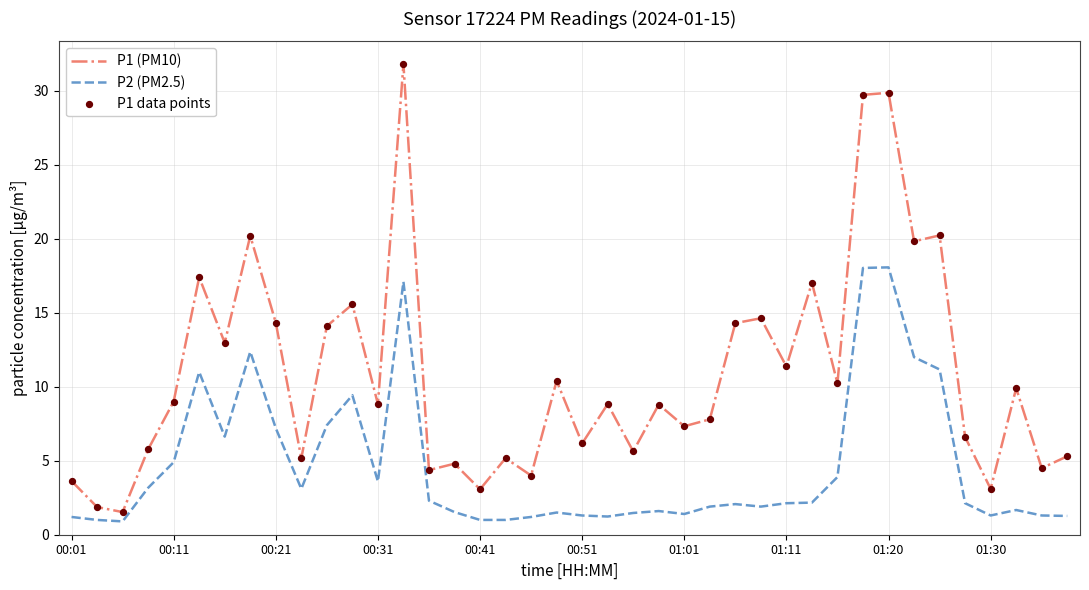

Which series has the largest total across all categories?

P1 (PM10)